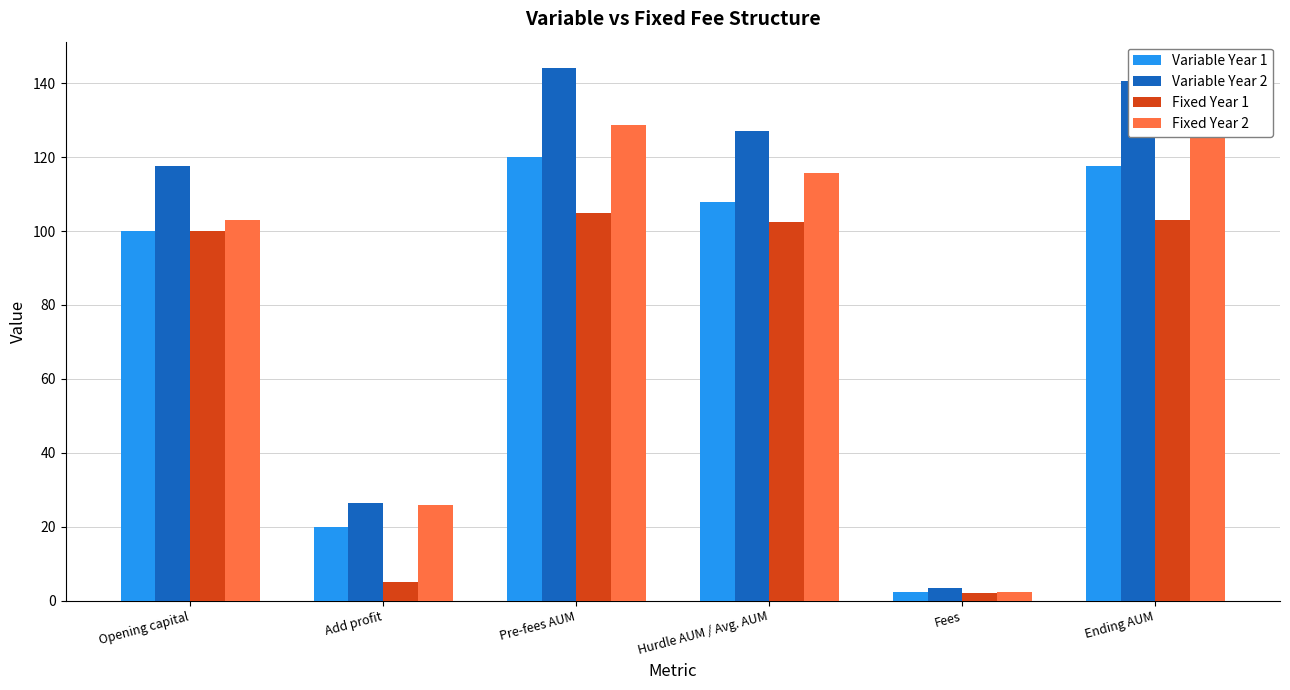

What is the maximum value for Variable Year 2?

144.1